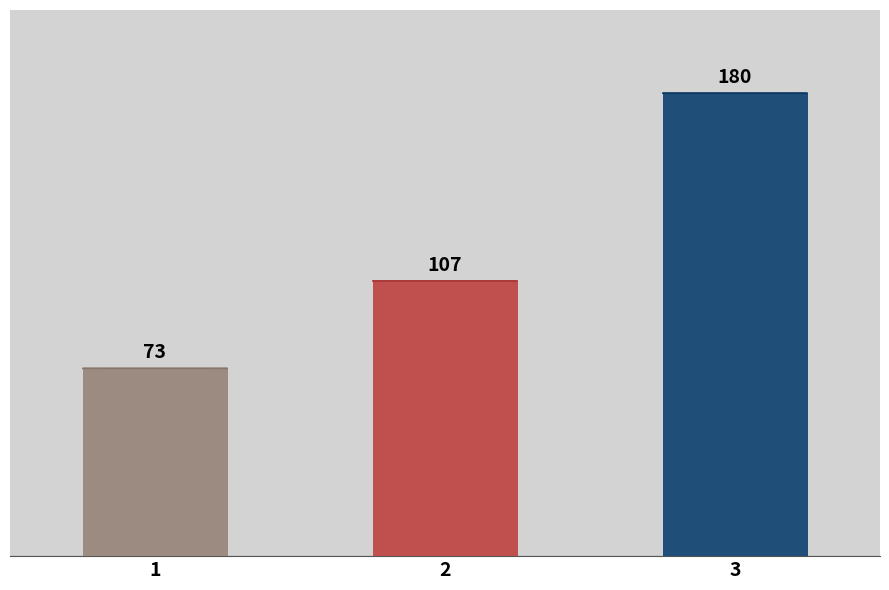

True or false: the data shows 107 at 2.

True